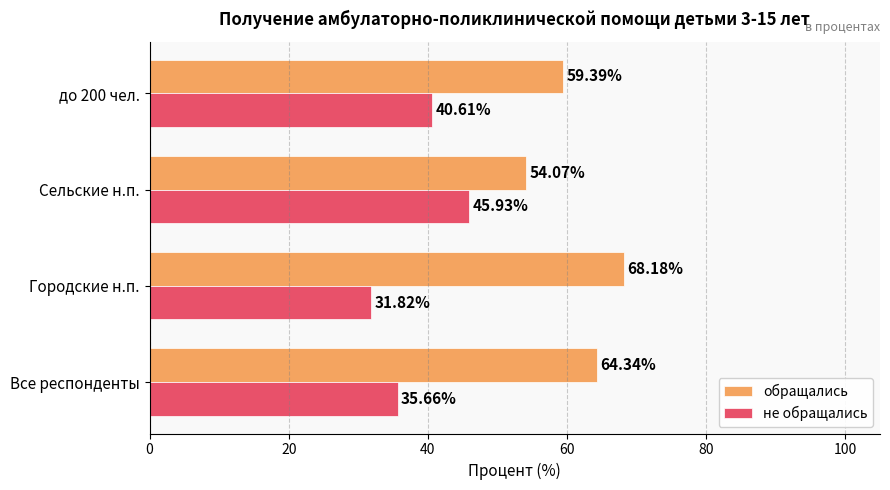

How many categories are shown in the chart?

4